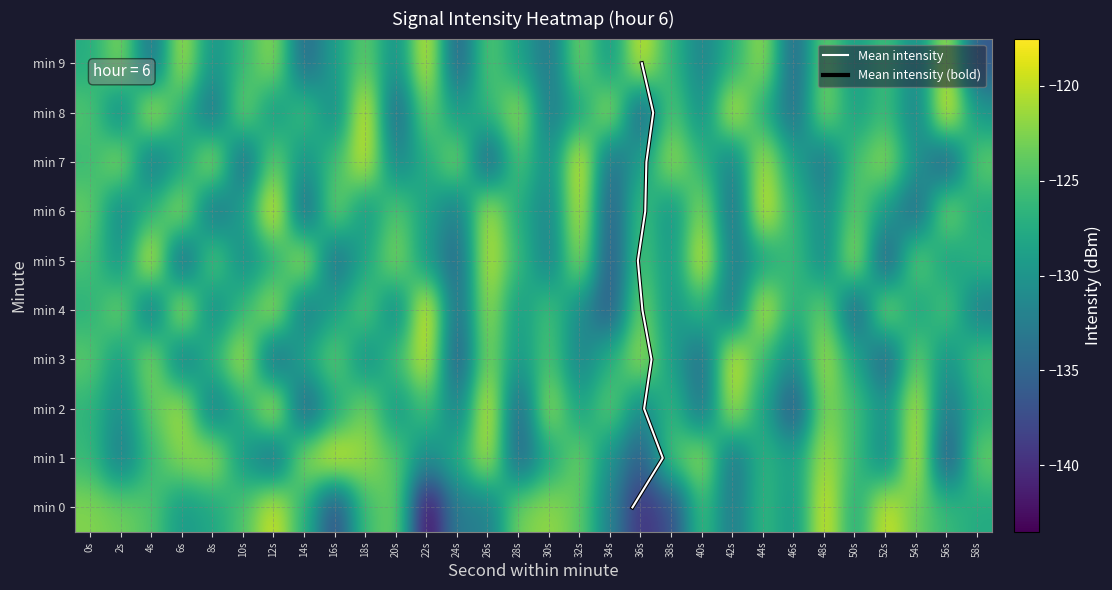

Count the number of categories in the chart.

30